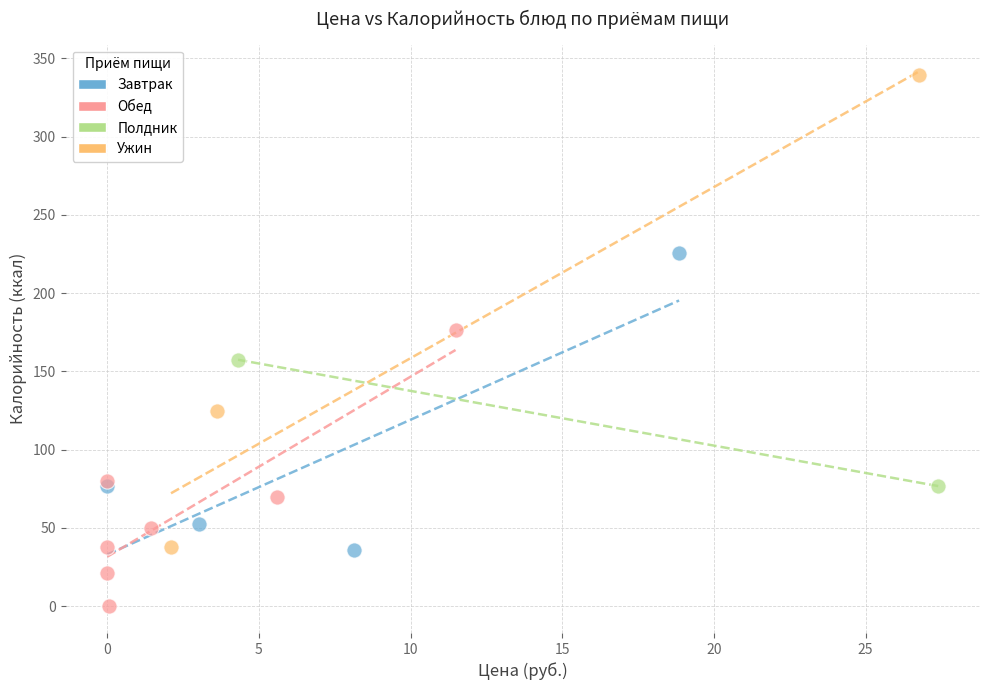

What are all the series names shown in the legend?

Завтрак, Обед, Полдник, Ужин